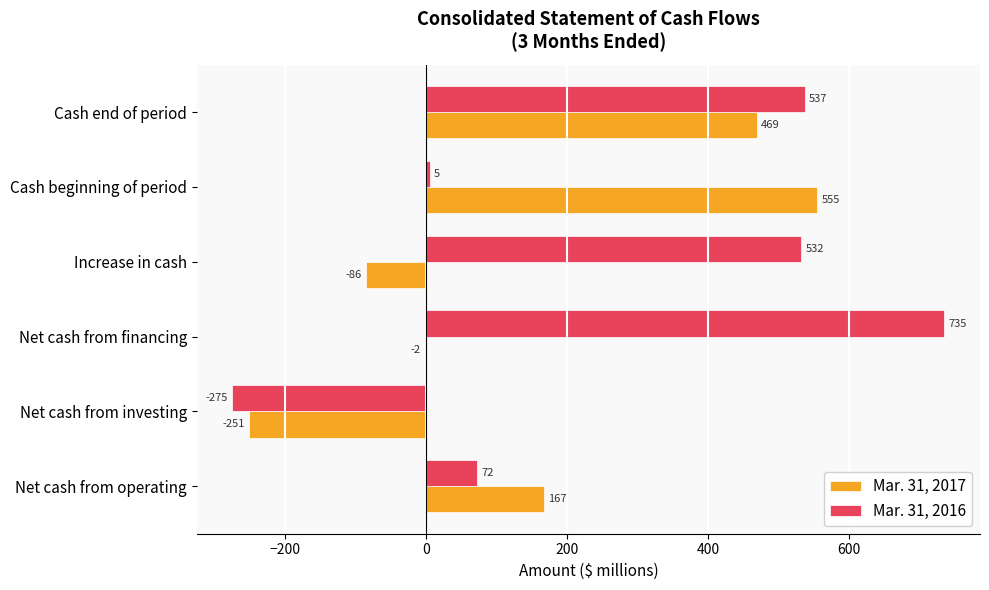

What is the greatest value displayed?

735